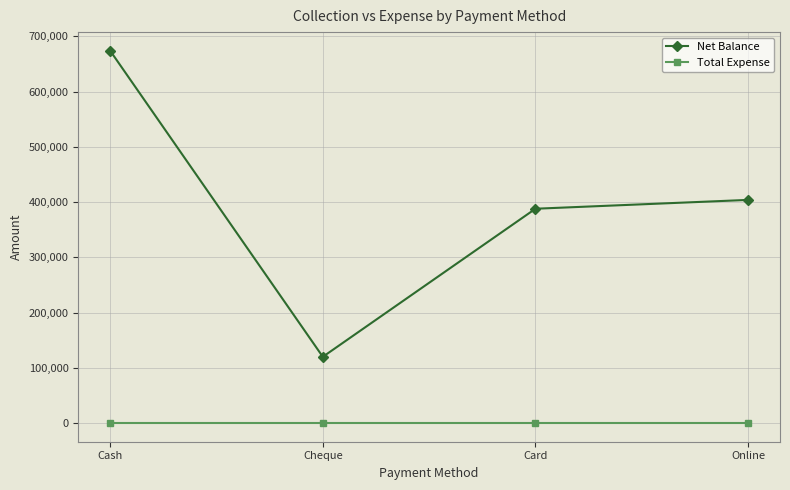

True or false: Net Balance and Total Expense intersect in this chart.

False